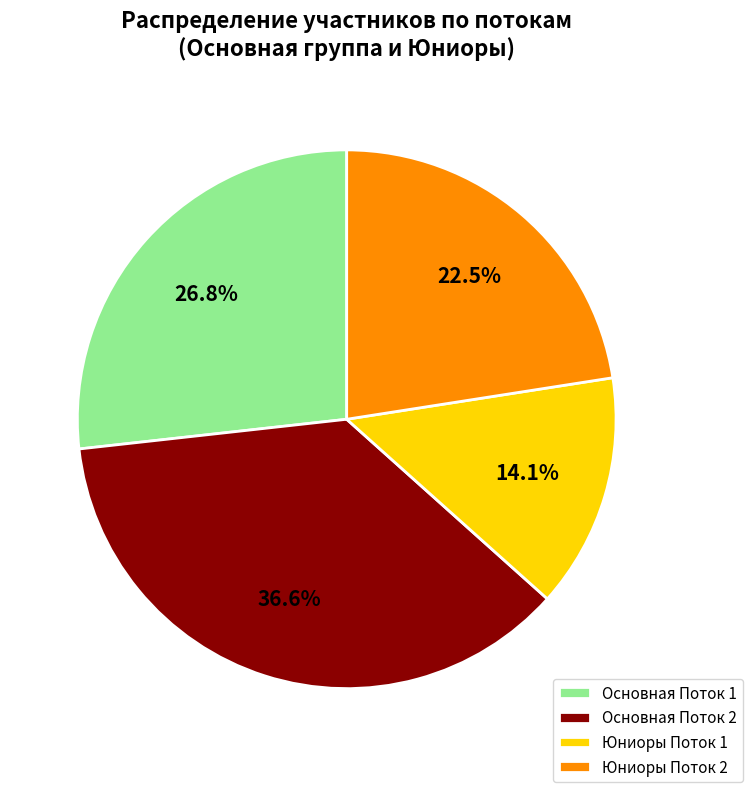

What percentage is NOT represented by Основная Поток 2?

63.4%